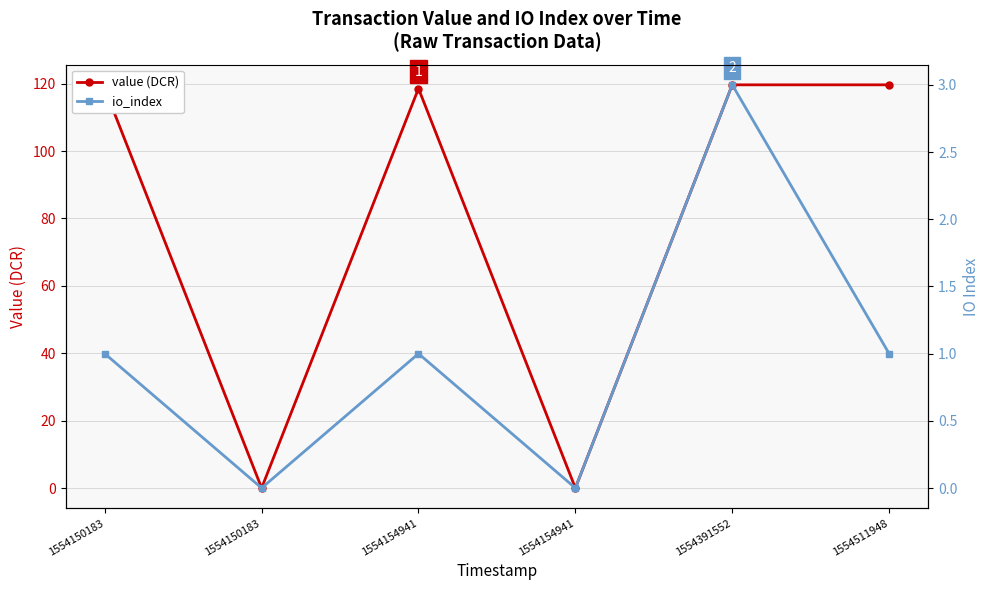

Does the chart have visible grid lines?

Yes